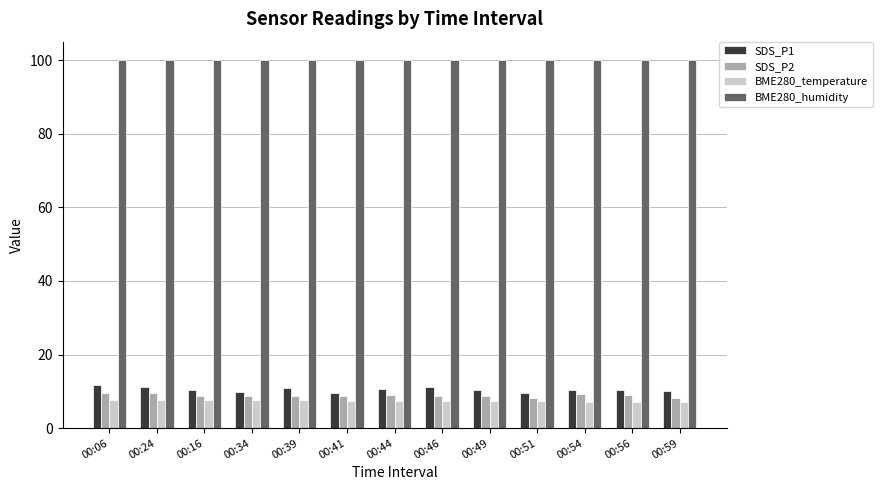

What is the lowest value of the BME280_temperature series?

7.1